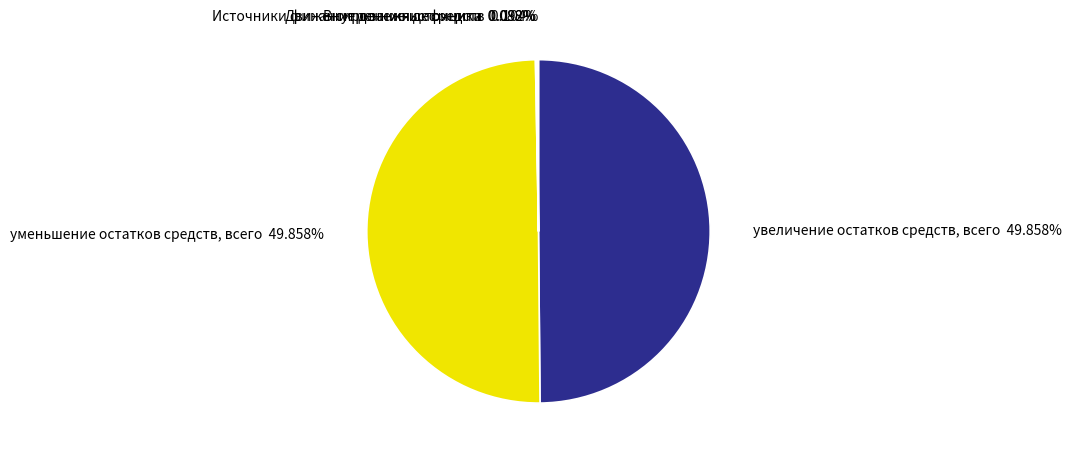

Rank the categories by value from highest to lowest.

увеличение остатков средств, всего, уменьшение остатков средств, всего, Движение денежных средств, Внутренние источники, Источники финансирования дефицита